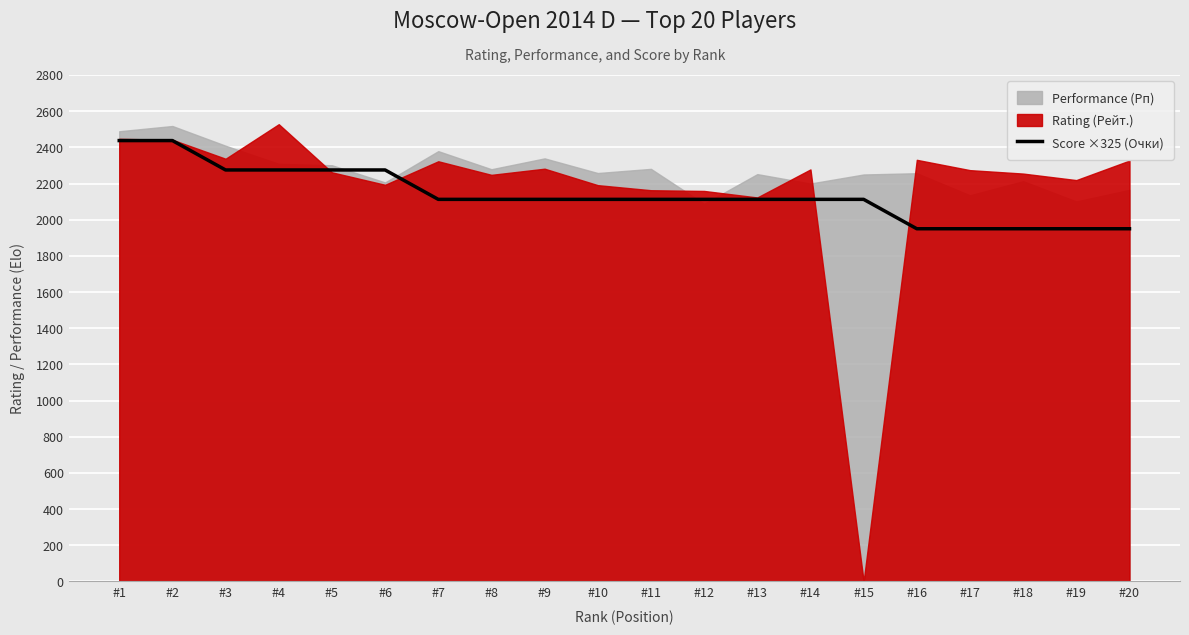

Reading right to left, list all the values displayed in this chart.

#20=1950.0	#19=1950.0	#18=1950.0	#17=1950.0	#16=1950.0	#15=2112.5	#14=2112.5	#13=2112.5	#12=2112.5	#11=2112.5	#10=2112.5	#9=2112.5	#8=2112.5	#7=2112.5	#6=2275.0	#5=2275.0	#4=2275.0	#3=2275.0	#2=2437.5	#1=2437.5